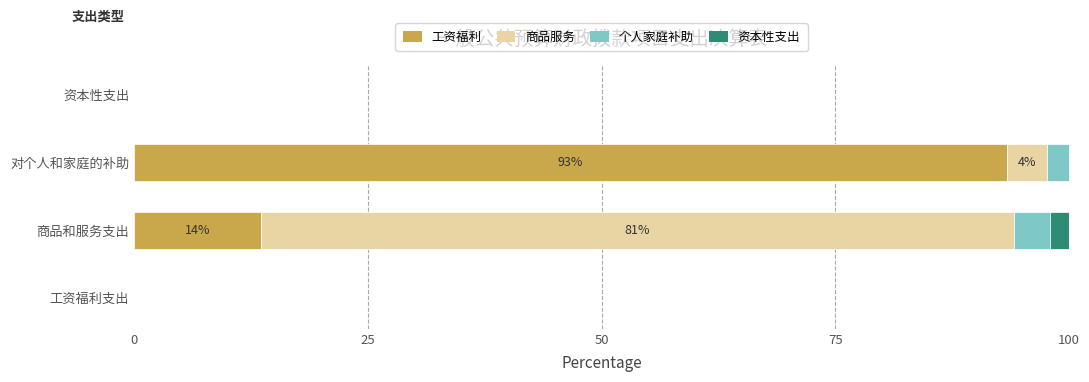

How many data points does each series have?

4